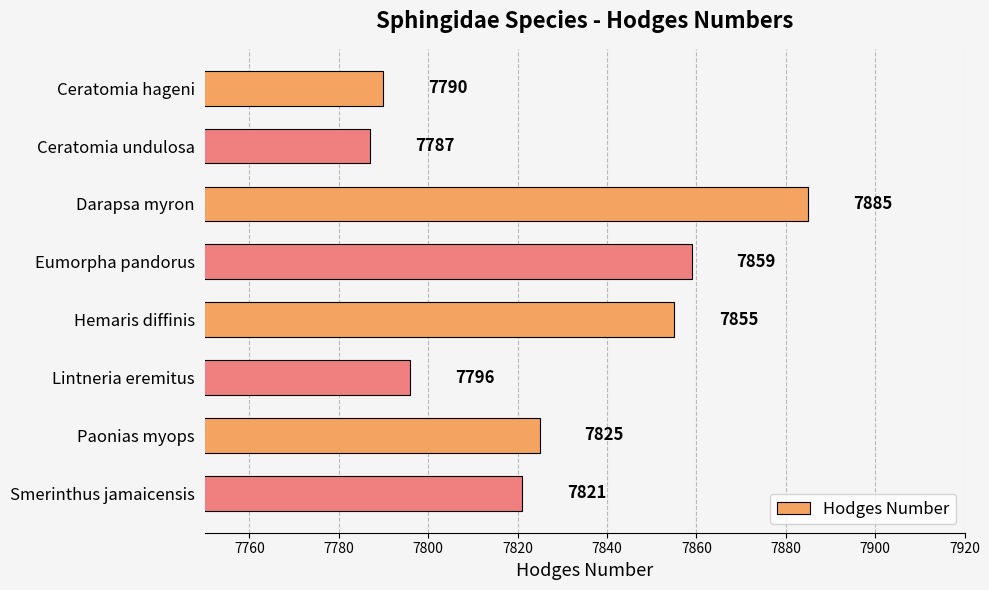

Which has a higher value, Ceratomia hageni or Lintneria eremitus?

Lintneria eremitus